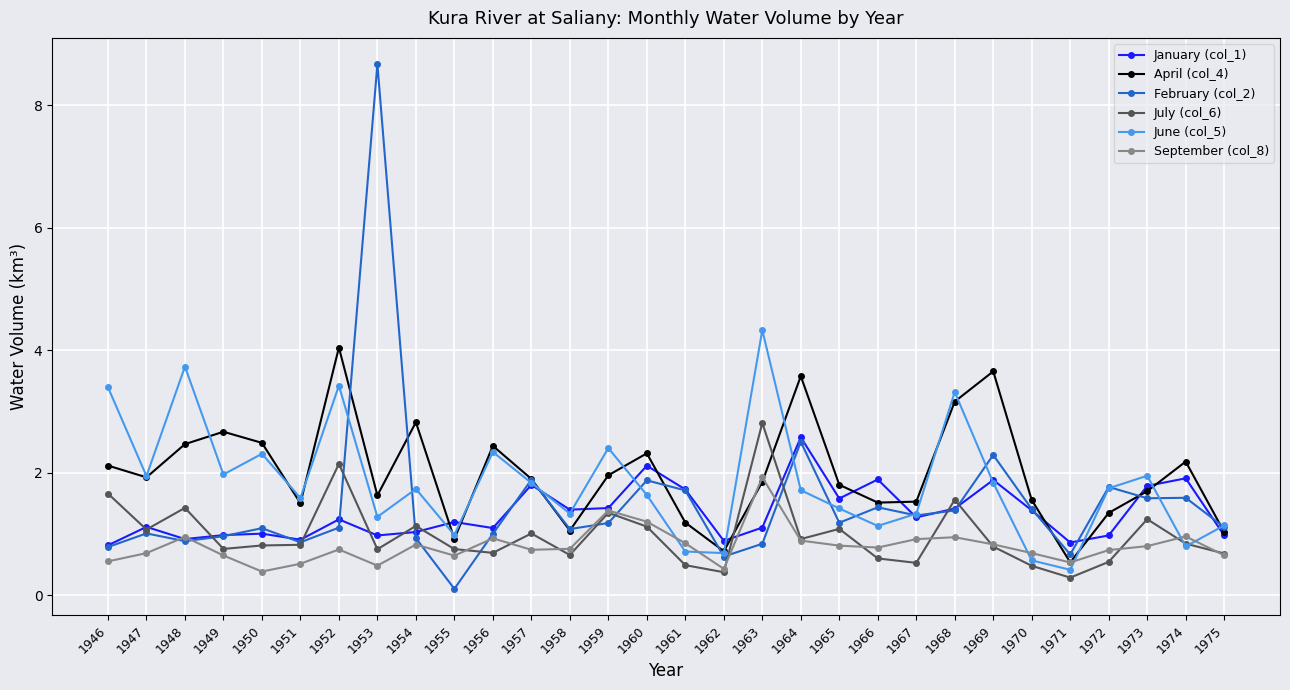

Is this an area chart (filled region under the line)?

No